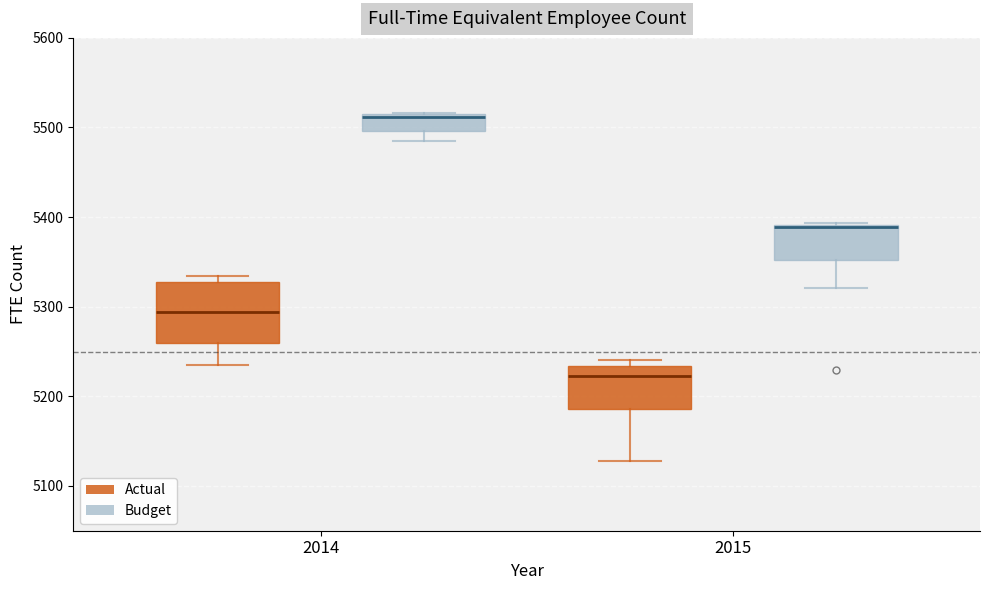

Reading left to right, transcribe this box plot: for each box, give where its median line is, the range the box spans, and where its two whiskers end, as read against the y-axis. The values are not printed on the chart, so give them approximately, as read against the axis.

2014 (Actual): median 5290, box 5260 to 5330, whiskers 5240 to 5330 (just above the box's upper edge)
2014 (Budget): median 5510, box 5500 to 5520, whiskers 5480 to 5520
2015 (Actual): median 5220, box 5190 to 5230, whiskers 5130 to 5240
2015 (Budget): median 5390, box 5350 to 5390, whiskers 5320 to 5390